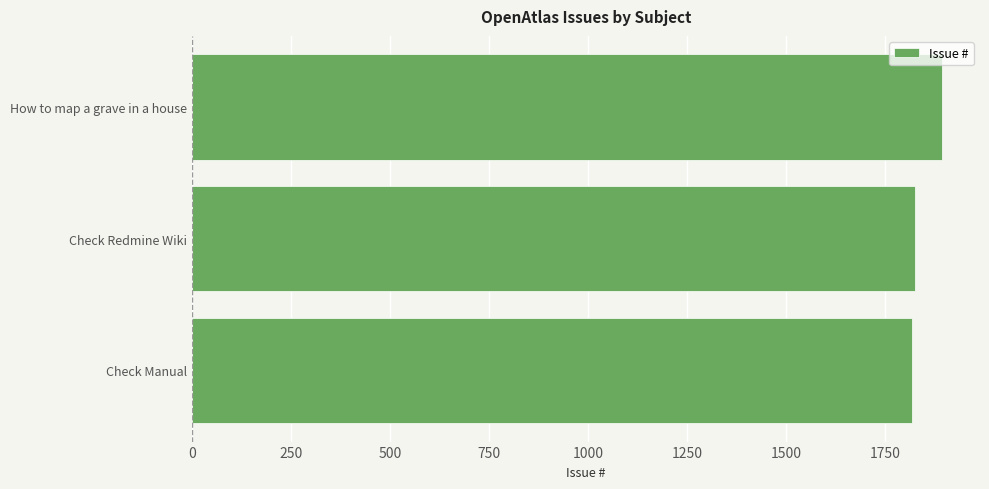

Are the bars grouped side by side (vs. stacked)?

No